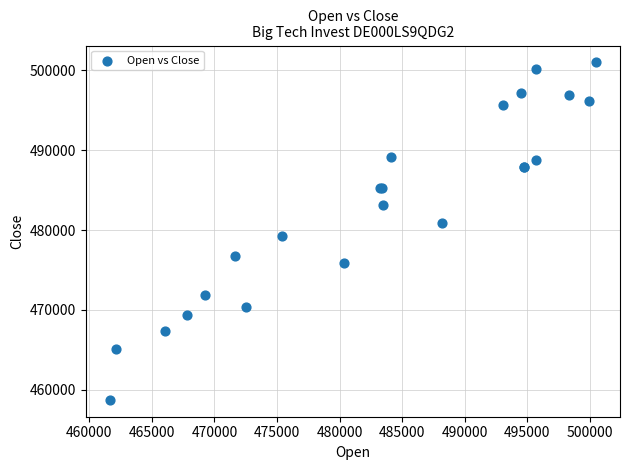

What Y value in the scatter plot is closest to 479862?

479291